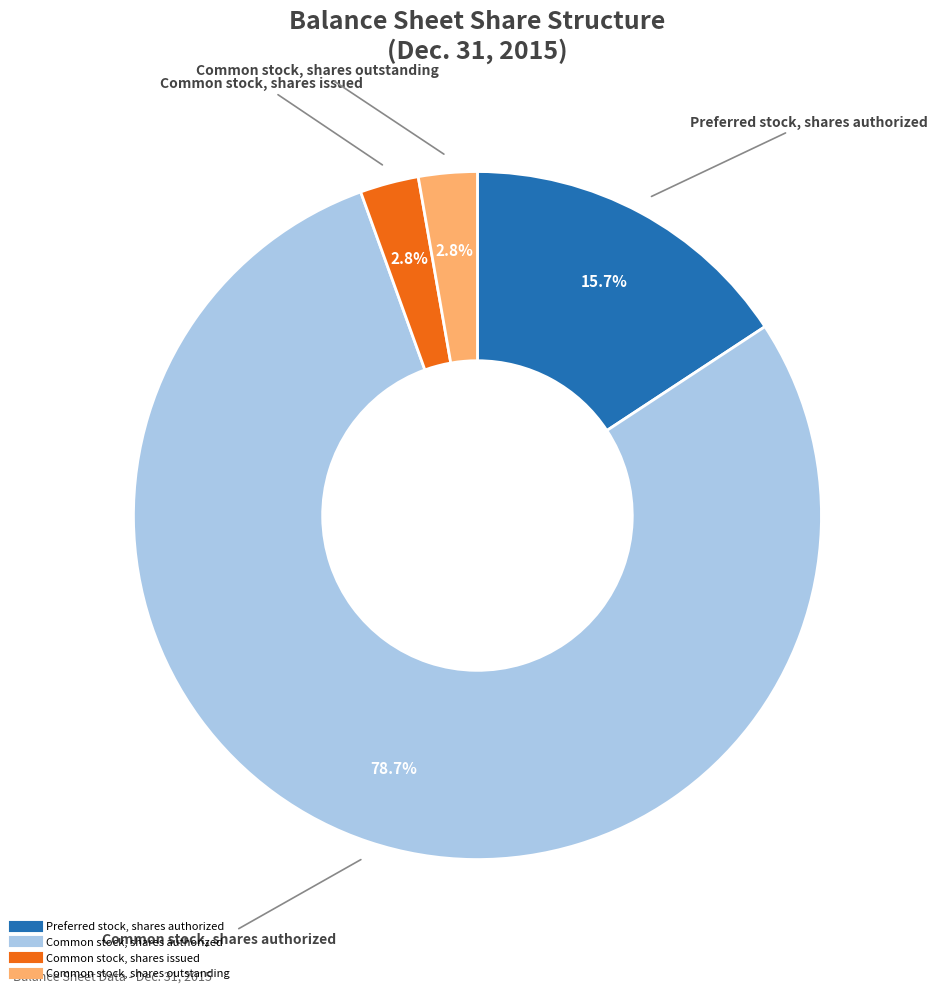

Between Common stock, shares authorized and Common stock, shares issued, which is larger?

Common stock, shares authorized